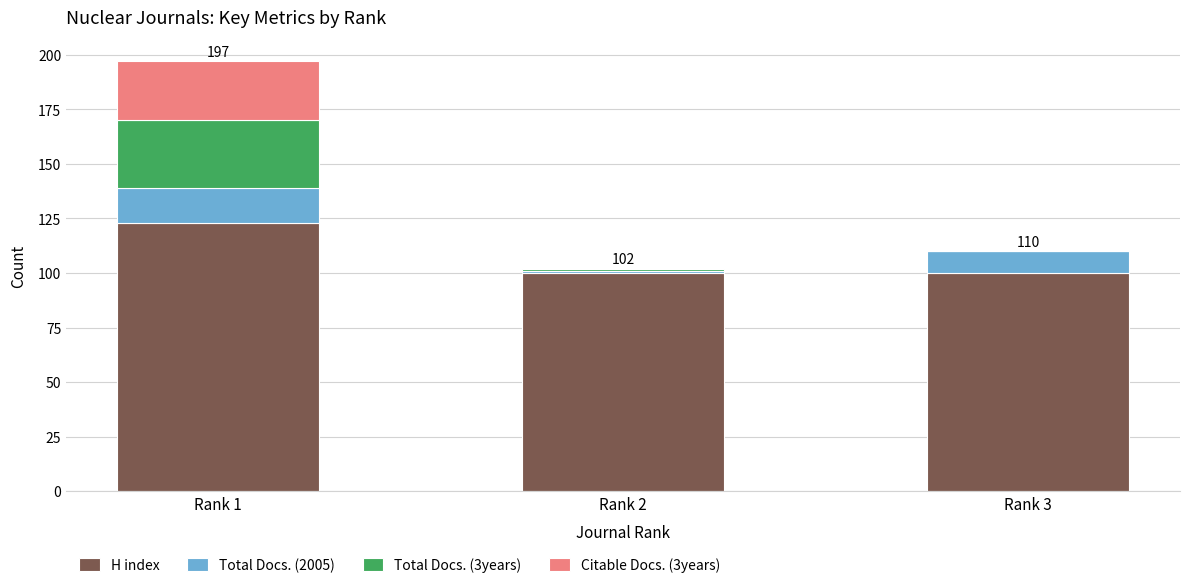

What are all the series names shown in the legend?

H index, Total Docs. (2005), Total Docs. (3years), Citable Docs. (3years)